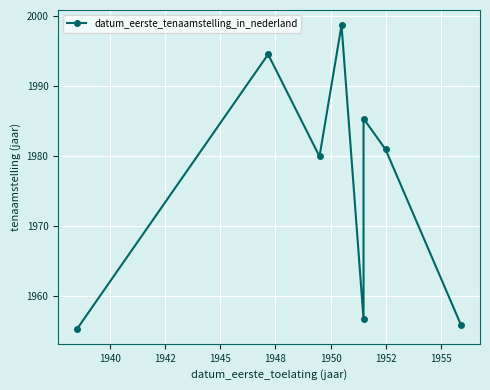

True or false: the data shows 996.1 at 1948.

False